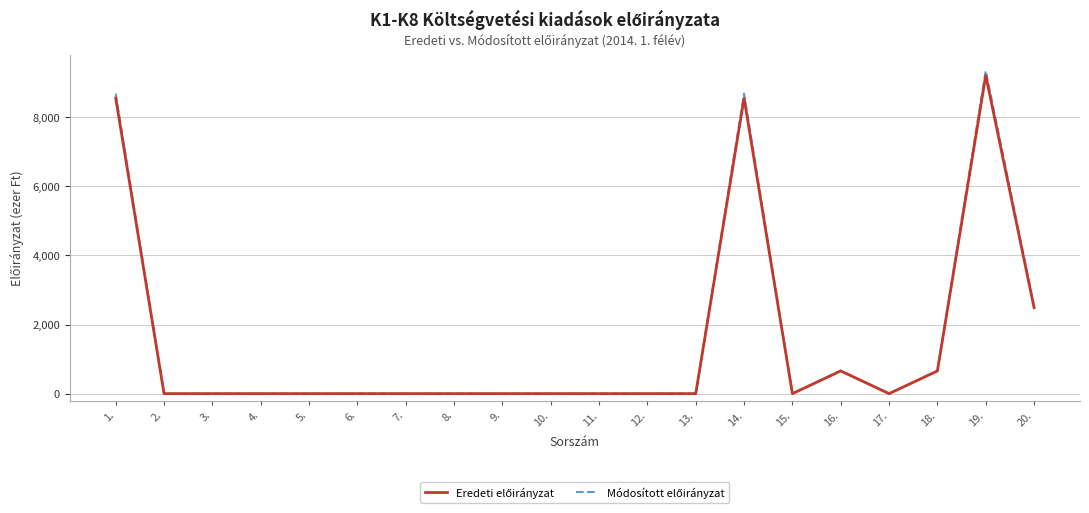

What is the total value across all series at 20.?

5011.3